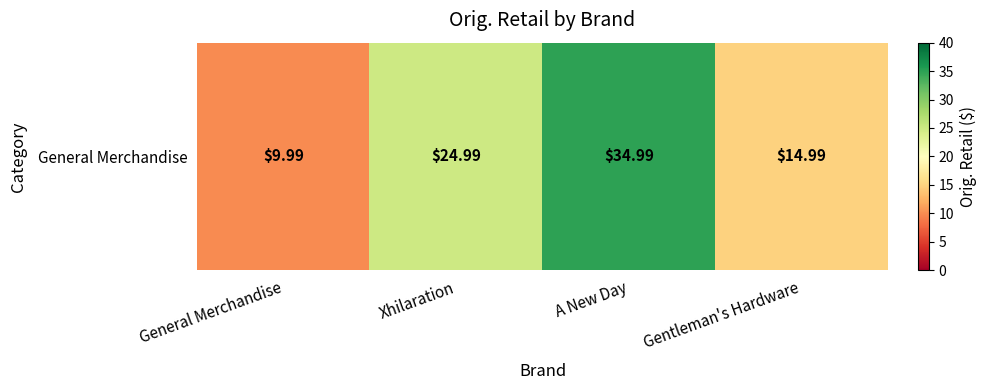

Rank the categories by value from lowest to highest.

General Merchandise, Gentleman's Hardware, Xhilaration, A New Day